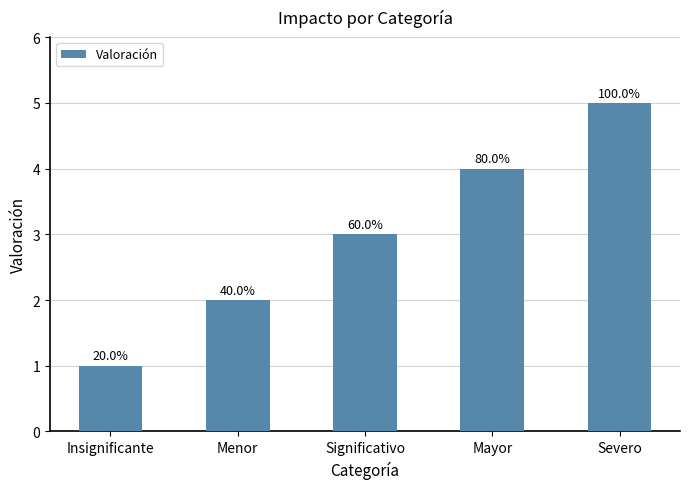

List the labels in order of value, smallest first.

Insignificante, Menor, Significativo, Mayor, Severo